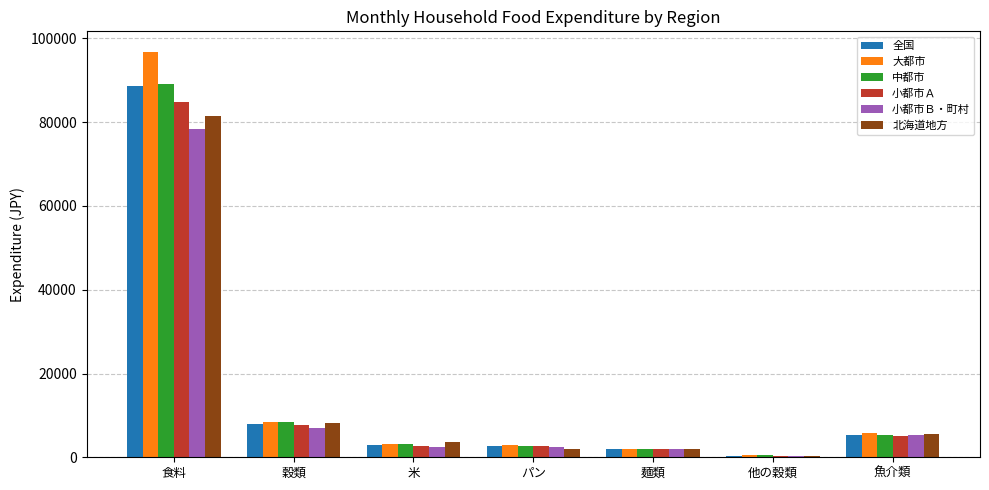

What is the sum of the 全国 values at 魚介類 and 穀類?

13405